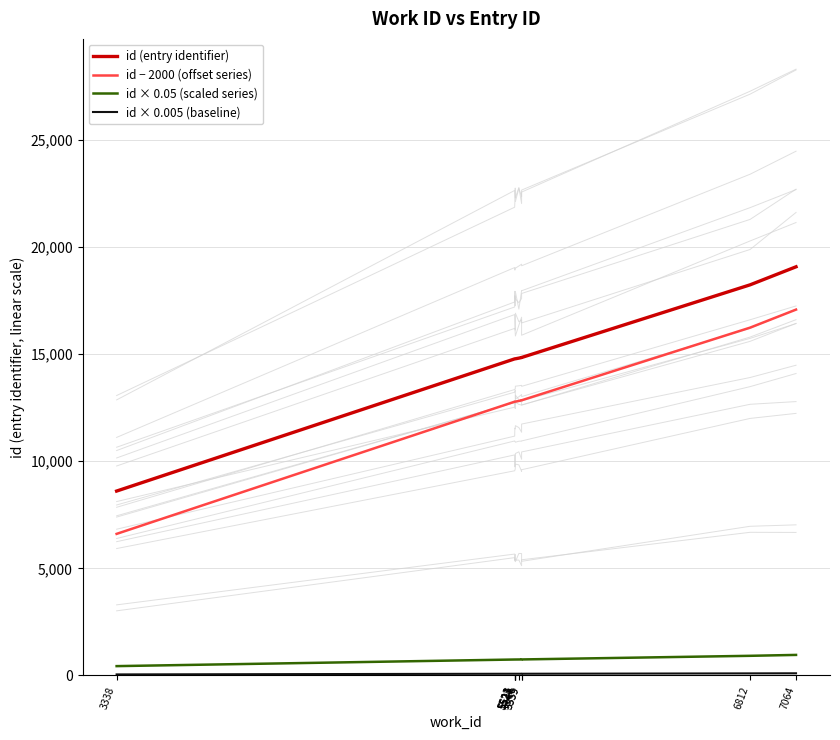

The id × 0.005 (baseline) series shows 125.3 at 5559. True or false?

False